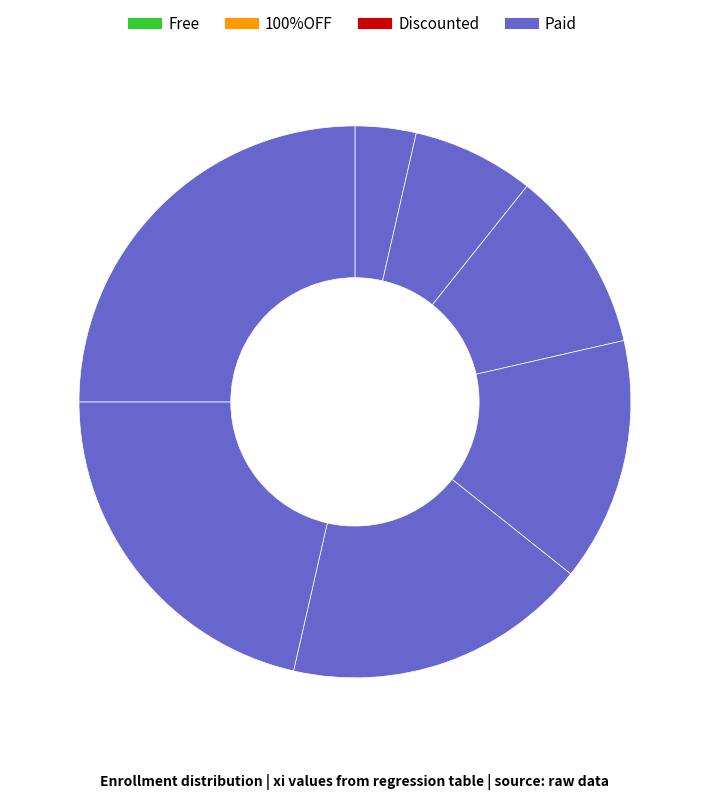

How many slices are in this pie chart?

7